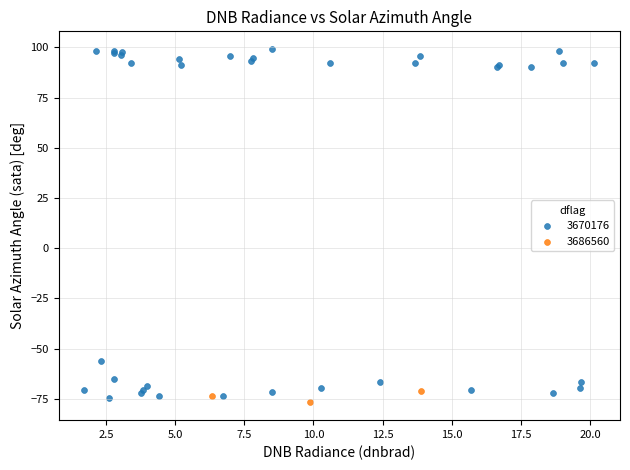

Which series has the widest spread of Y values?

3670176